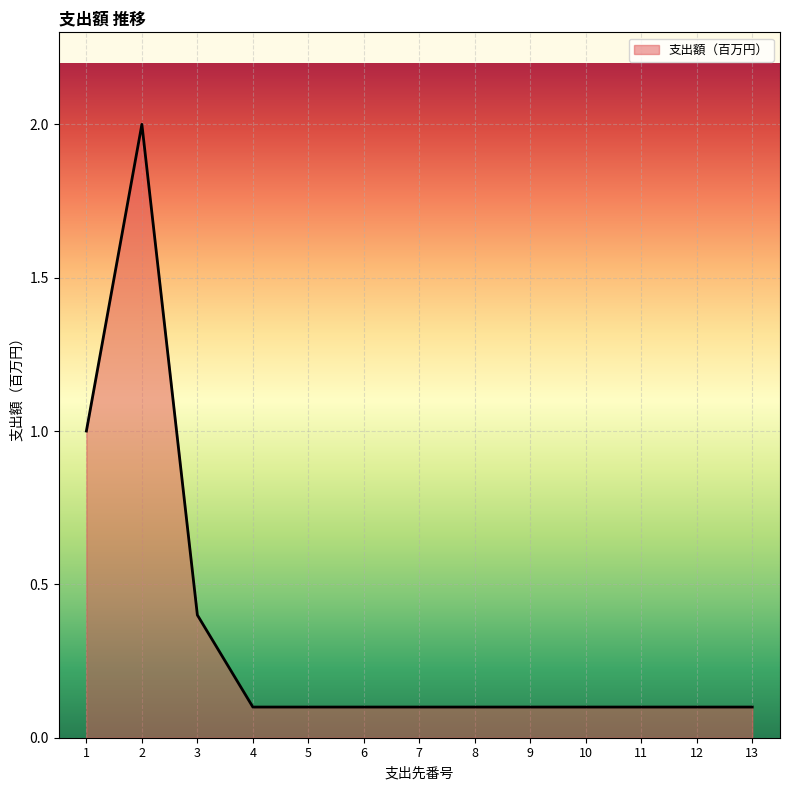

Is it true that the value at 6 is 0.1?

True